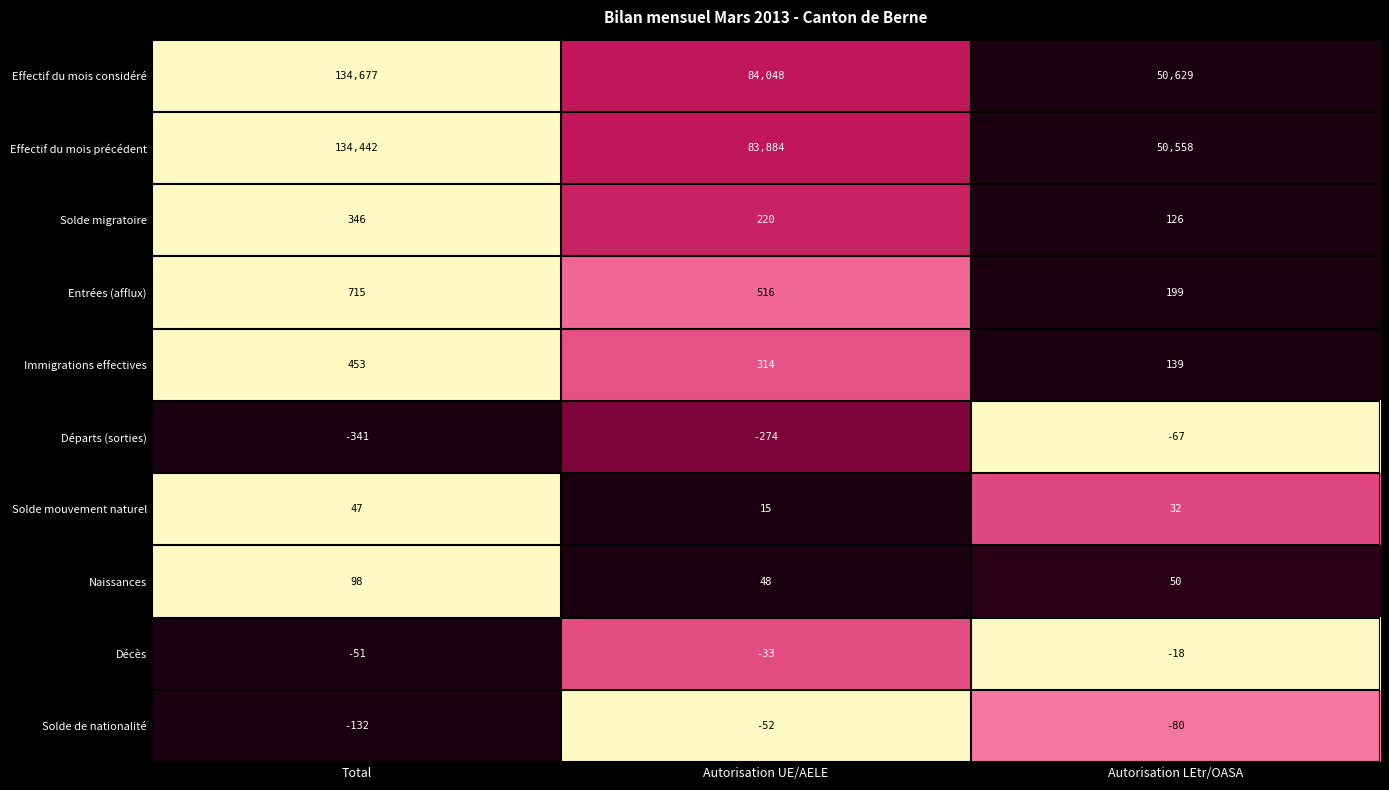

Reading left to right, what are all the values shown in this chart?

Effectif du mois considéré: 134677	84048	50629
Effectif du mois précédent: 134442	83884	50558
Solde migratoire: 346	220	126
Entrées (afflux): 715	516	199
Immigrations effectives: 453	314	139
Départs (sorties): -341	-274	-67
Solde mouvement naturel: 47	15	32
Naissances: 98	48	50
Décès: -51	-33	-18
Solde de nationalité: -132	-52	-80